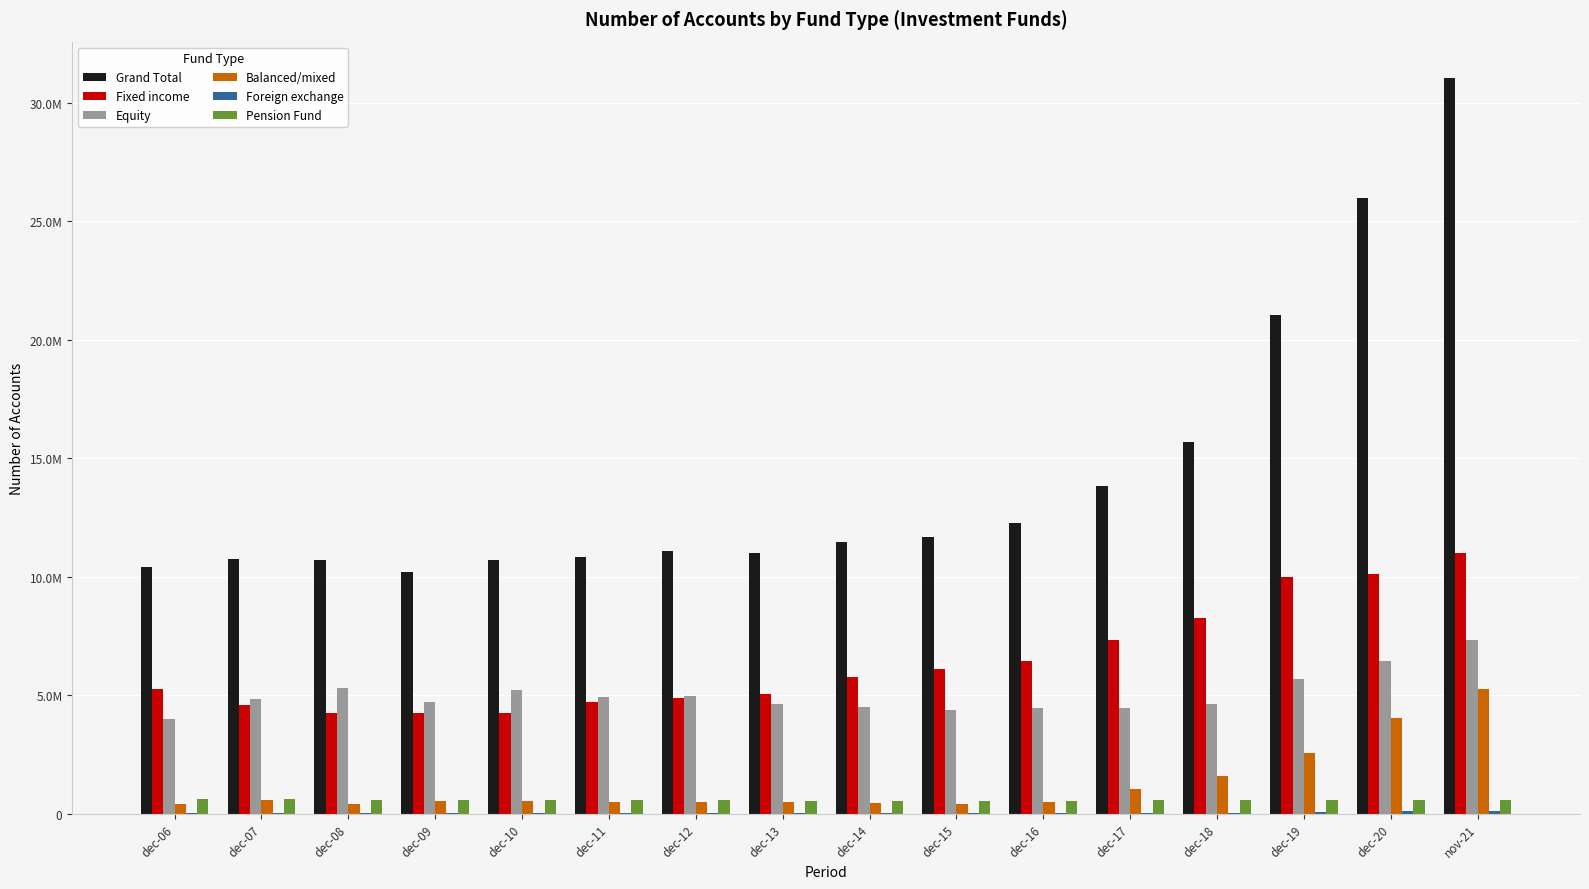

What is the label of the 16th bar from the right?

dec-06